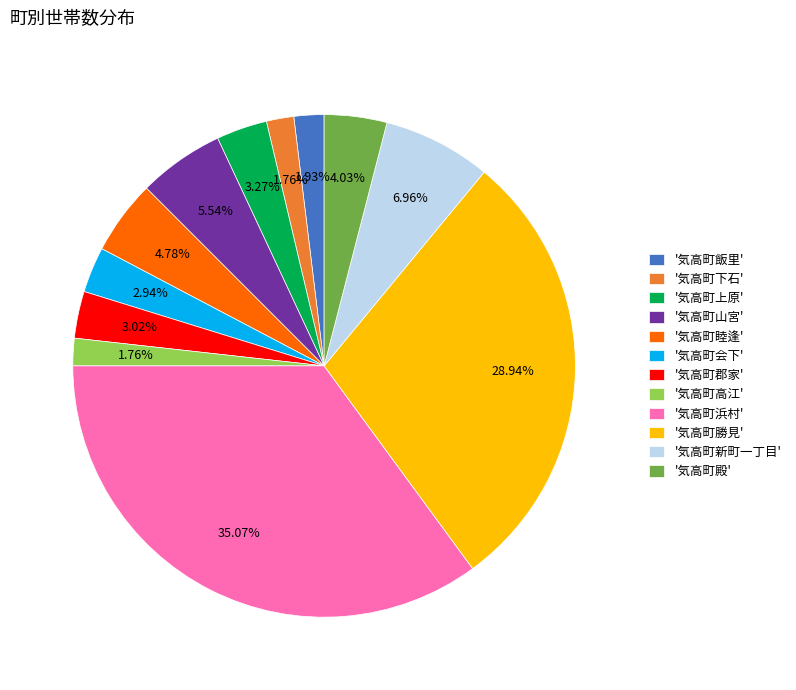

Approximately how many times larger is the value at '気高町殿' compared to '気高町上原'?

1.2